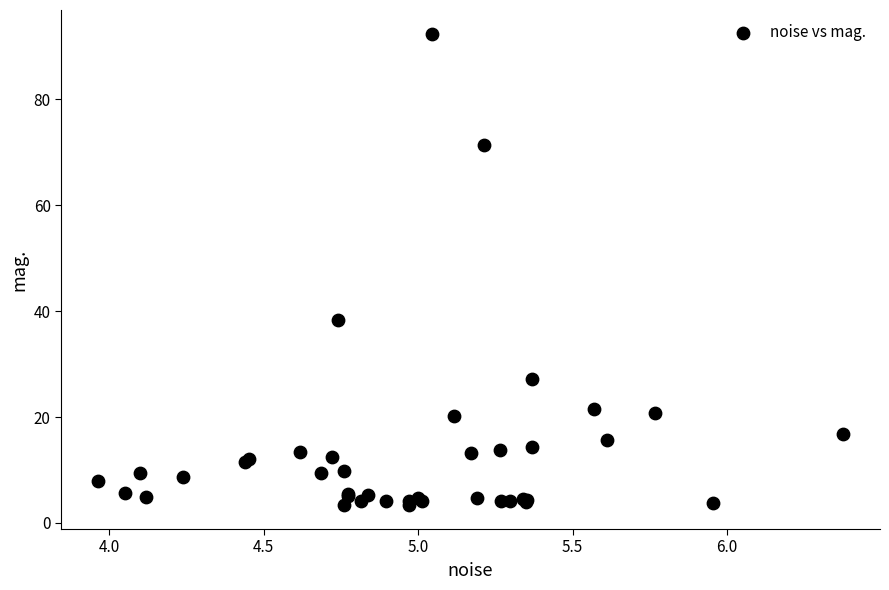

What Y value in the scatter plot is closest to 47?

38.3